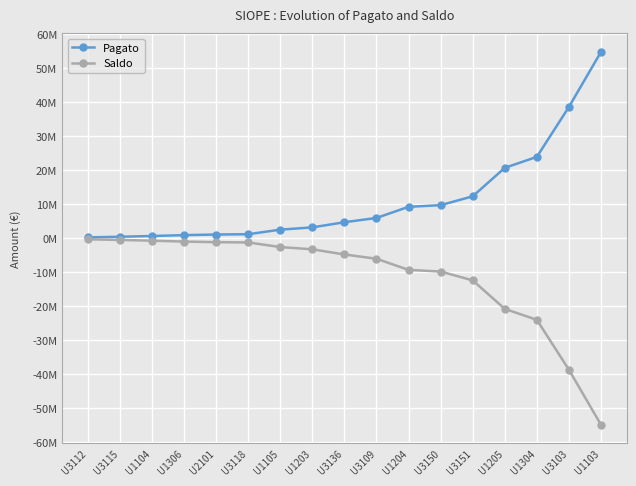

What is the maximum value shown in the chart?

54831728.2